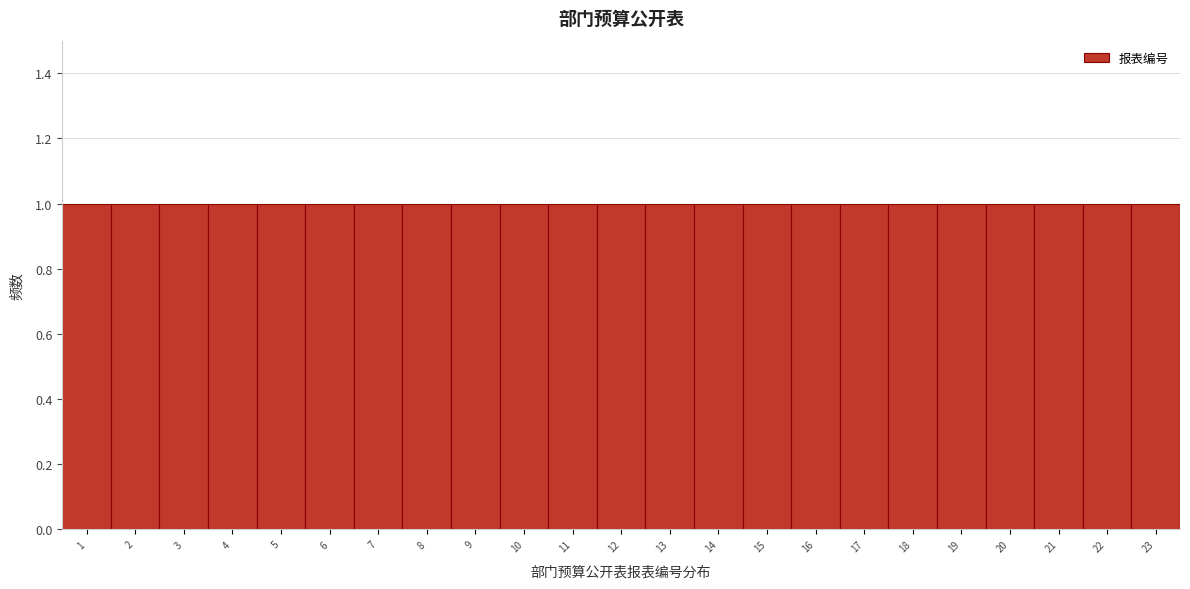

Reading left to right, transcribe this chart: for each bar, give the range it covers on the x-axis and its height. The values are not printed on the chart, so give them approximately, as read against the axis.

0.5 to 1.5: 1
1.5 to 2.5: 1
2.5 to 3.5: 1
3.5 to 4.5: 1
4.5 to 5.5: 1
5.5 to 6.5: 1
6.5 to 7.5: 1
7.5 to 8.5: 1
8.5 to 9.5: 1
9.5 to 10.5: 1
10.5 to 11.5: 1
11.5 to 12.5: 1
12.5 to 13.5: 1
13.5 to 14.5: 1
14.5 to 15.5: 1
15.5 to 16.5: 1
16.5 to 17.5: 1
17.5 to 18.5: 1
18.5 to 19.5: 1
19.5 to 20.5: 1
20.5 to 21.5: 1
21.5 to 22.5: 1
22.5 to 23.5: 1